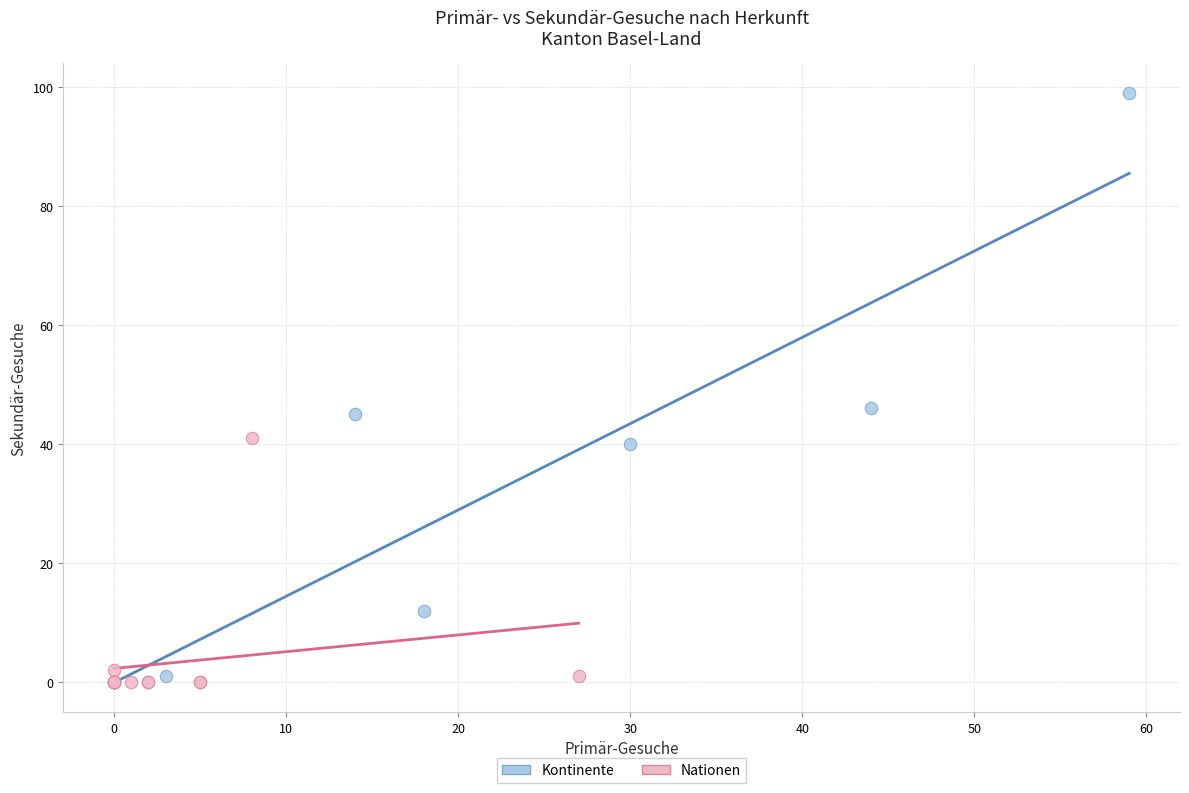

Which series reaches the maximum Y coordinate?

Kontinente